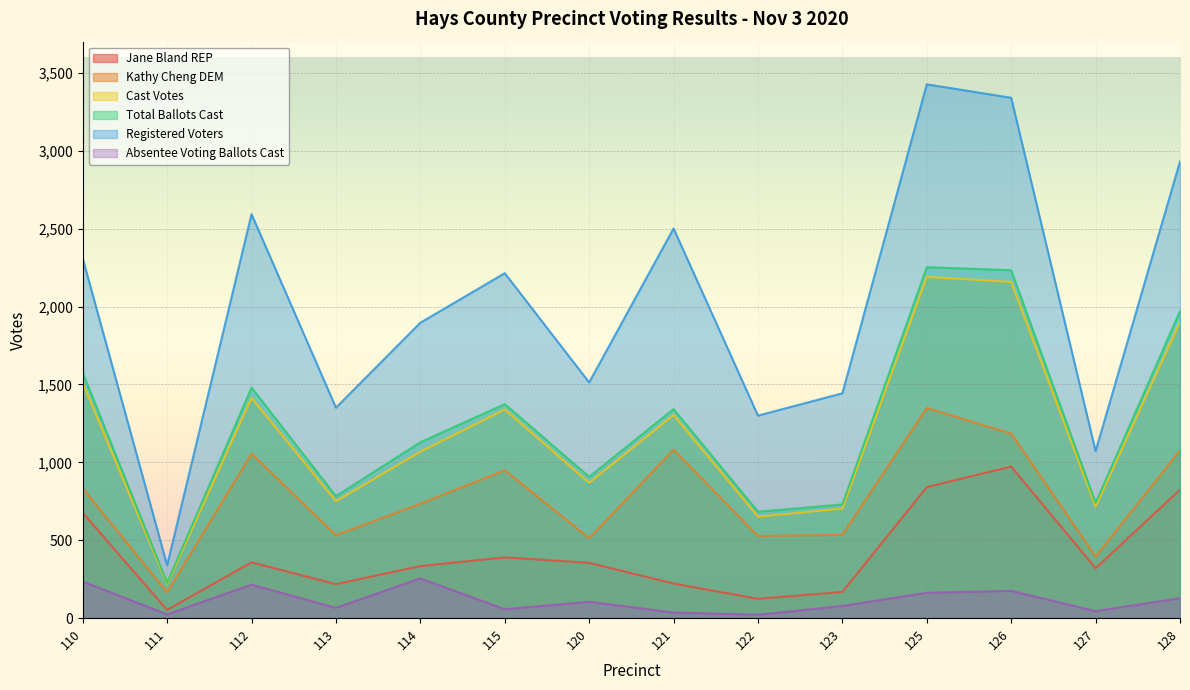

True or false: Total Ballots Cast and Registered Voters cross at least once.

False